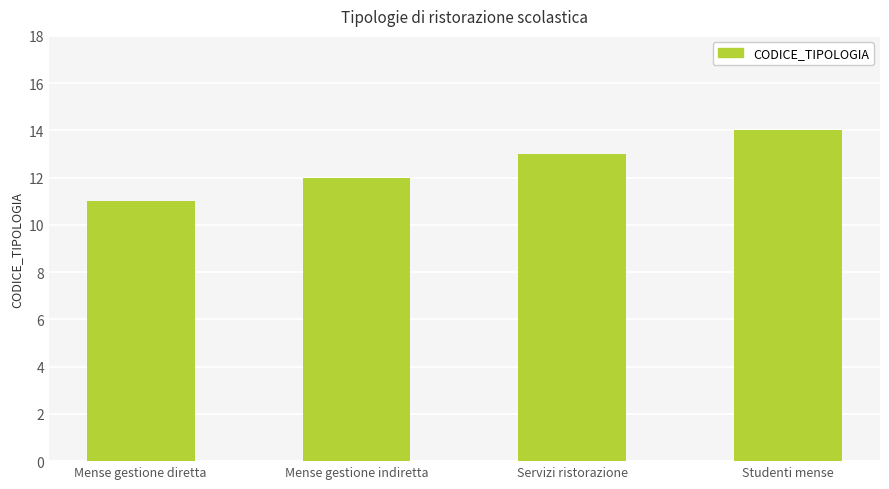

At which category does the chart reach its peak across all series?

Studenti mense